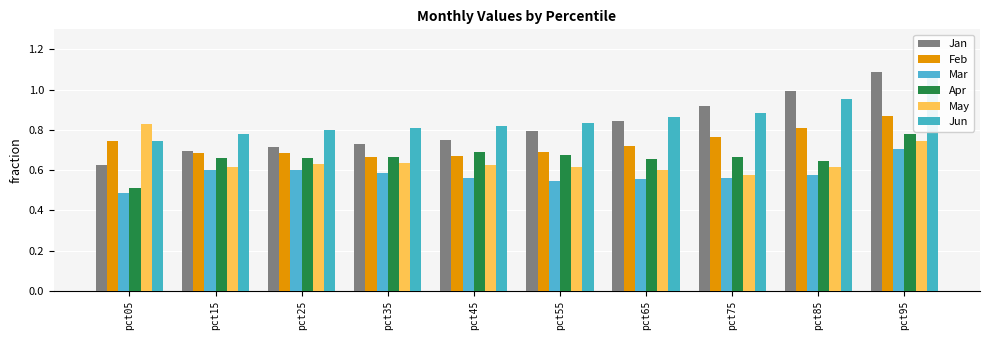

What is the difference between the second highest and minimum values in the Feb series?

0.1